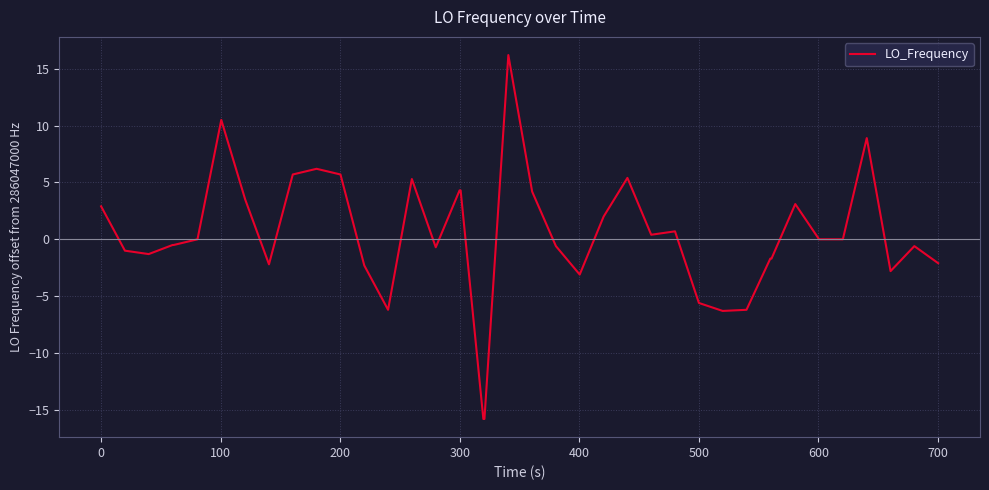

What is the minimum value shown in the chart?

-15.8